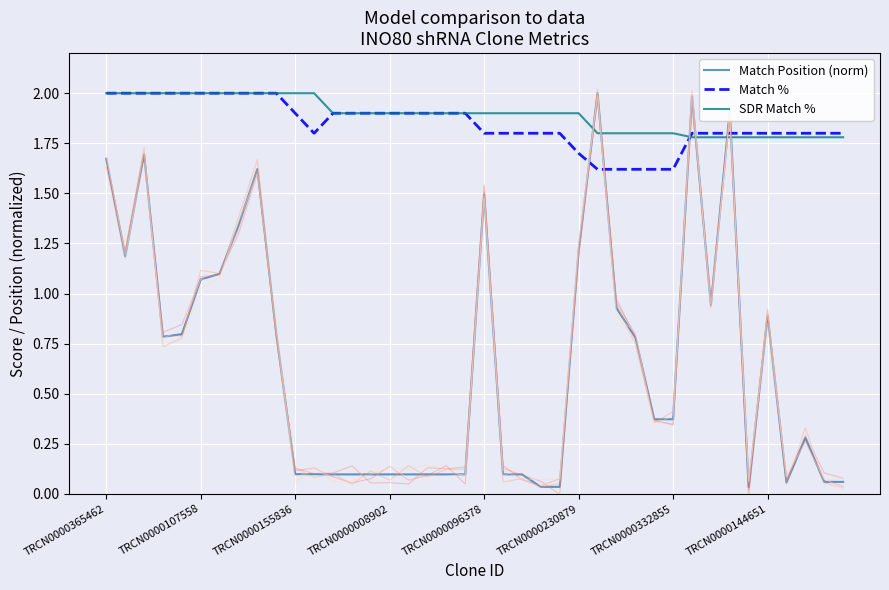

What value does the Match Position (norm) series have at 28?

0.8